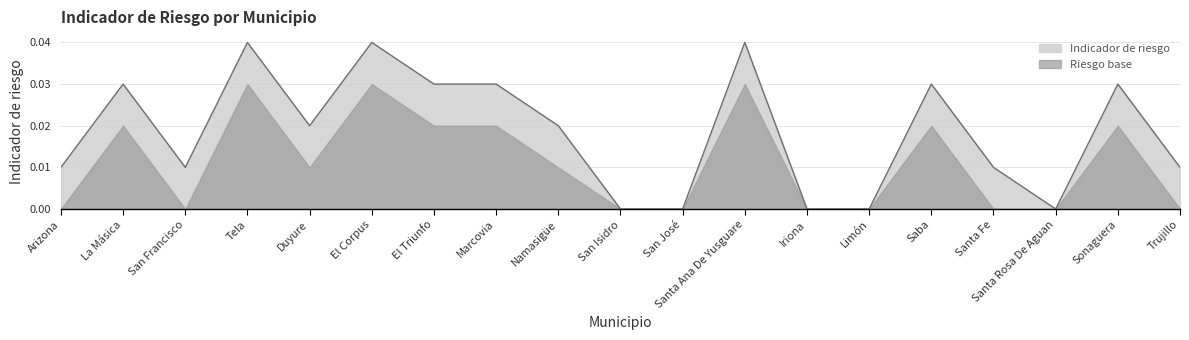

Is it true that the value at Marcovia is 0.0?

True